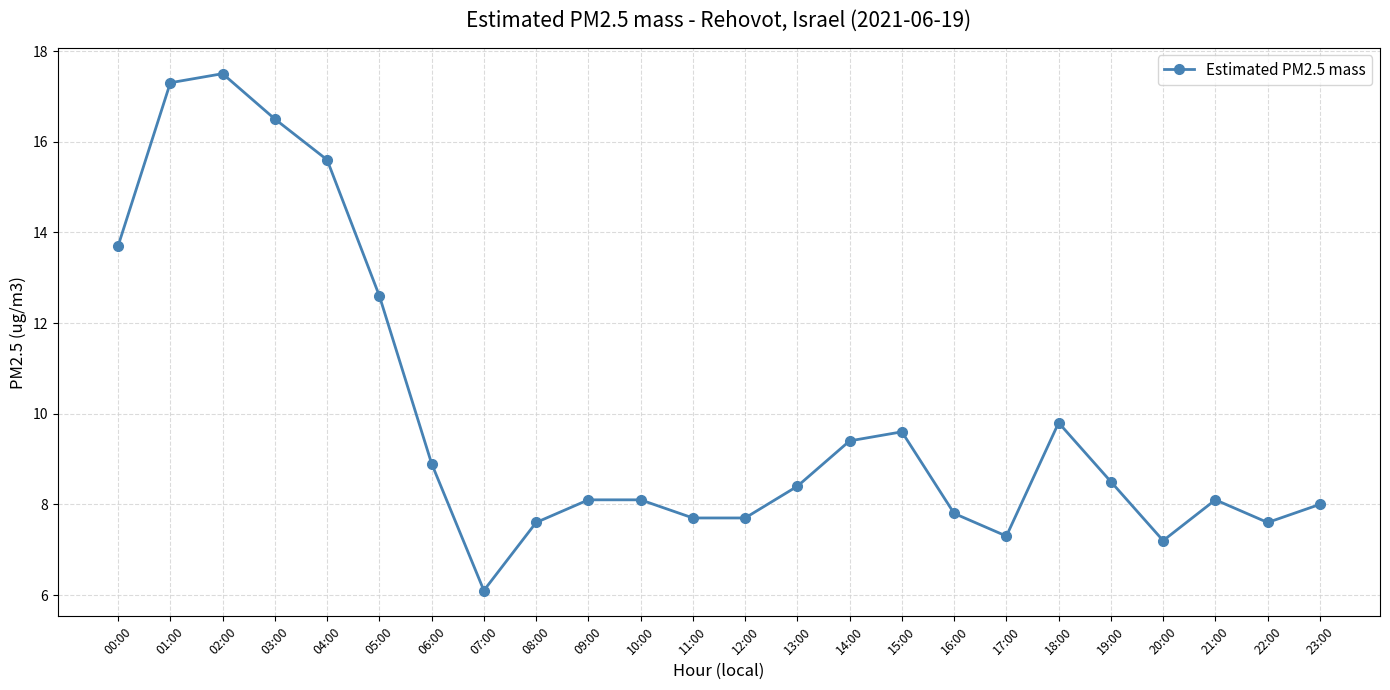

Approximately how many times larger is the value at 18:00 compared to 15:00?

1.0